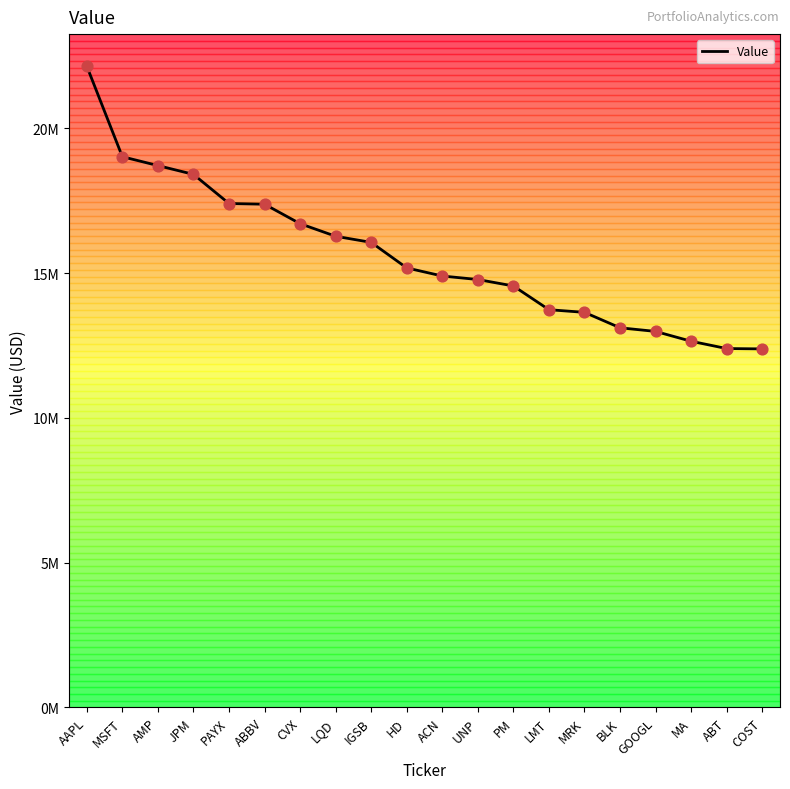

What is the change in value from ABBV to BLK?

-4266152